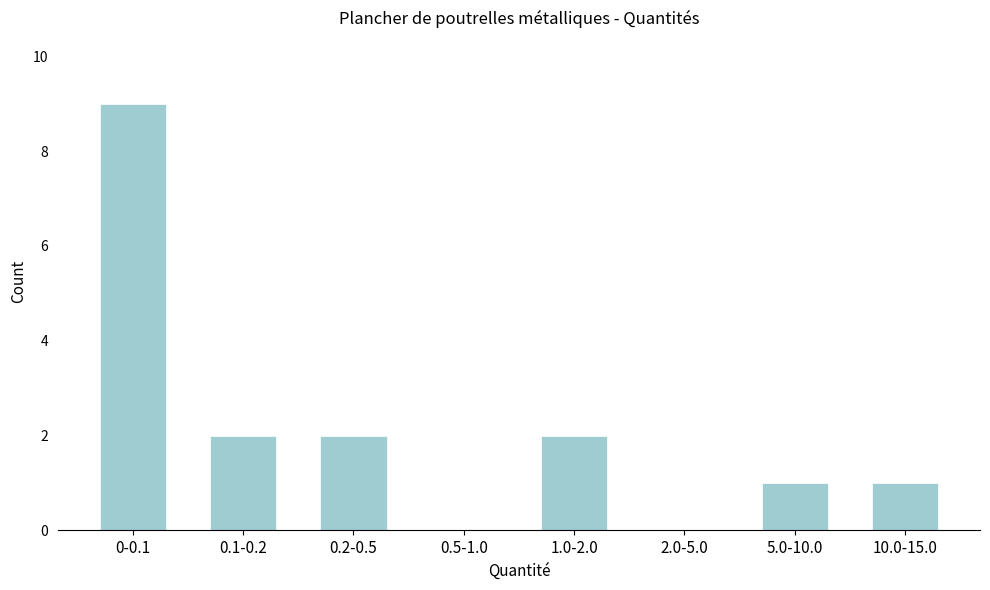

Reading left to right, what are all the values shown in this chart?

0-0.1=9	0.1-0.2=2	0.2-0.5=2	0.5-1.0=0	1.0-2.0=2	2.0-5.0=0	5.0-10.0=1	10.0-15.0=1